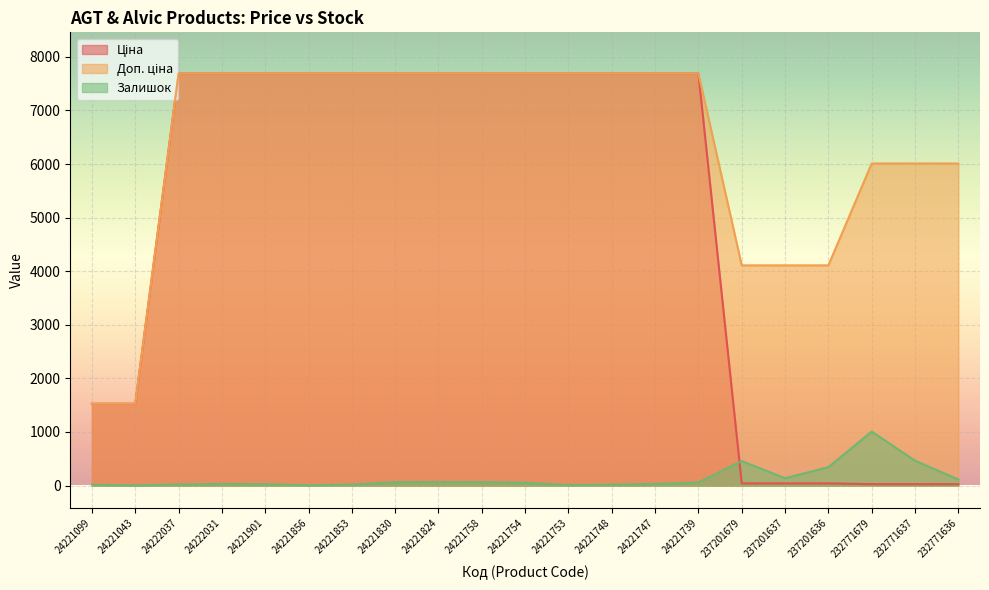

At which label is Доп. ціна closest to 4607?

237201679